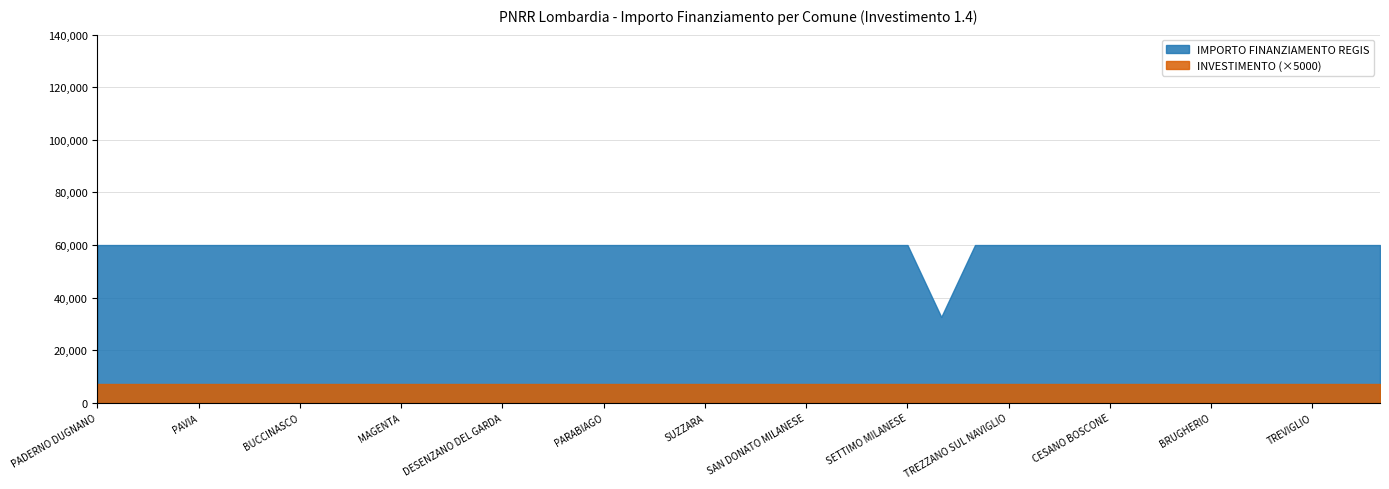

True or false: INVESTIMENTO has more than 0 interior local peaks.

False